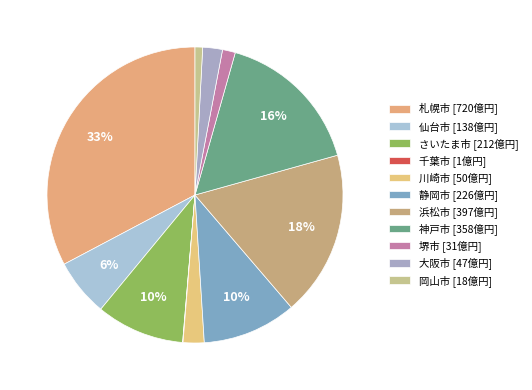

Count the number of slices in the pie.

11